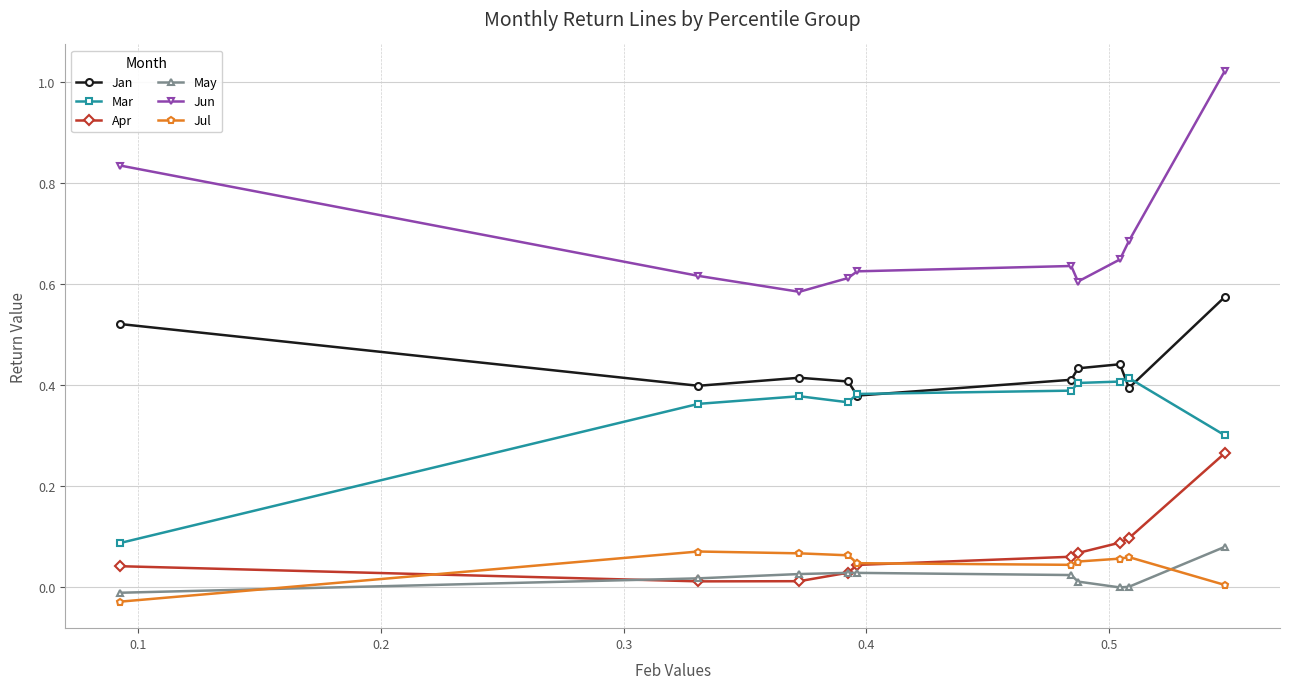

Which series has the widest spread of values?

Jun